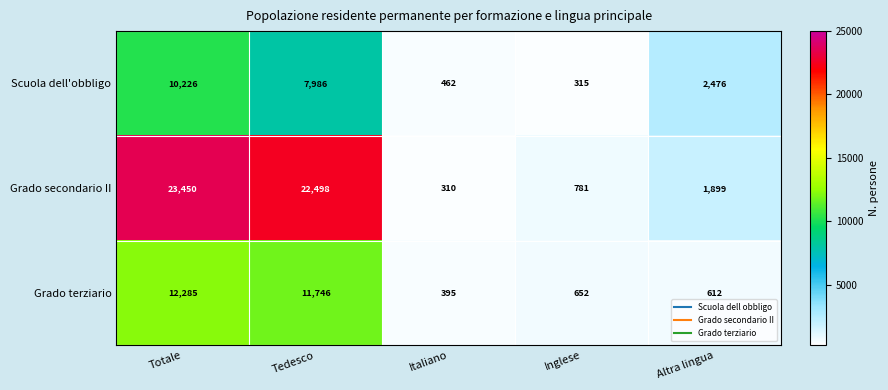

Which series has the largest range (max minus min)?

Grado secondario II